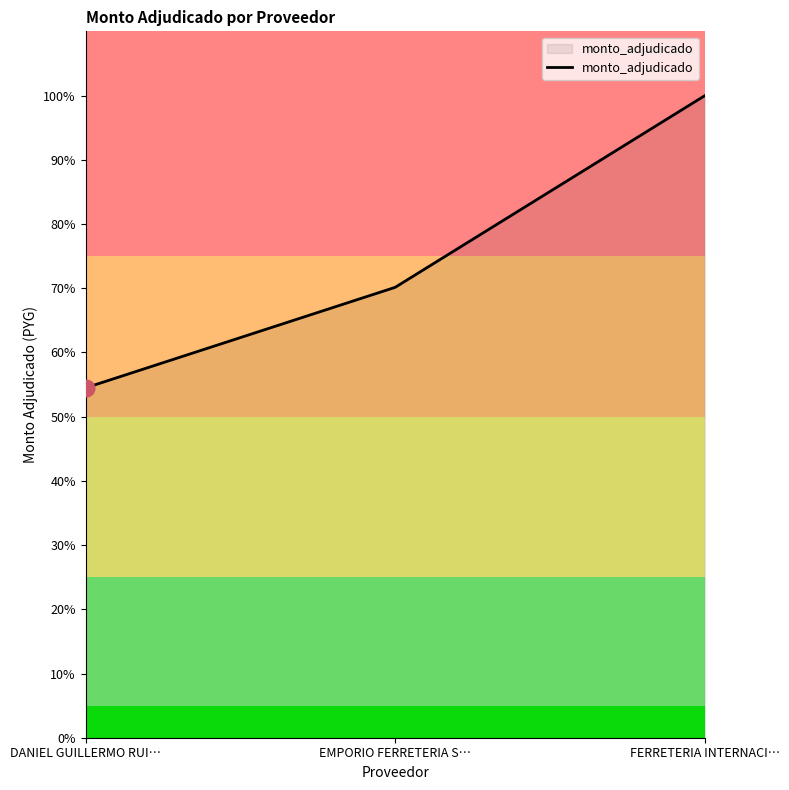

Does the chart have visible grid lines?

No